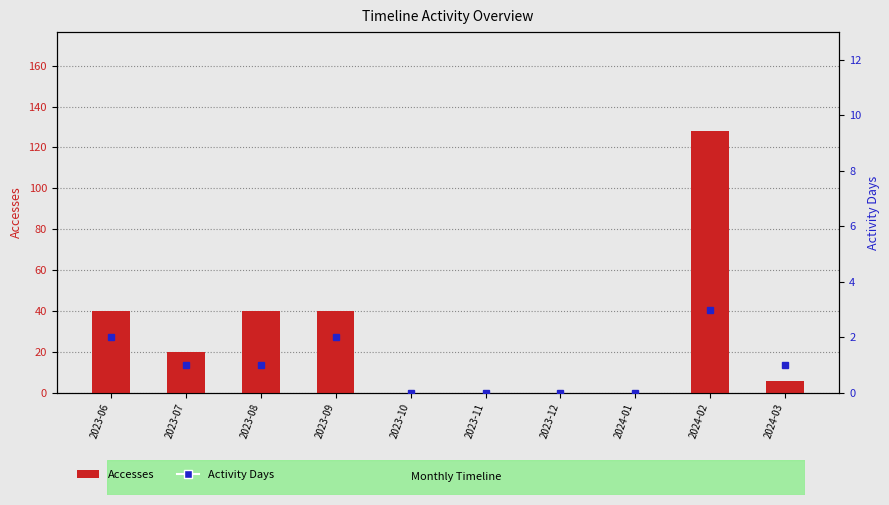

At which category is the sum across all series the highest?

2024-02